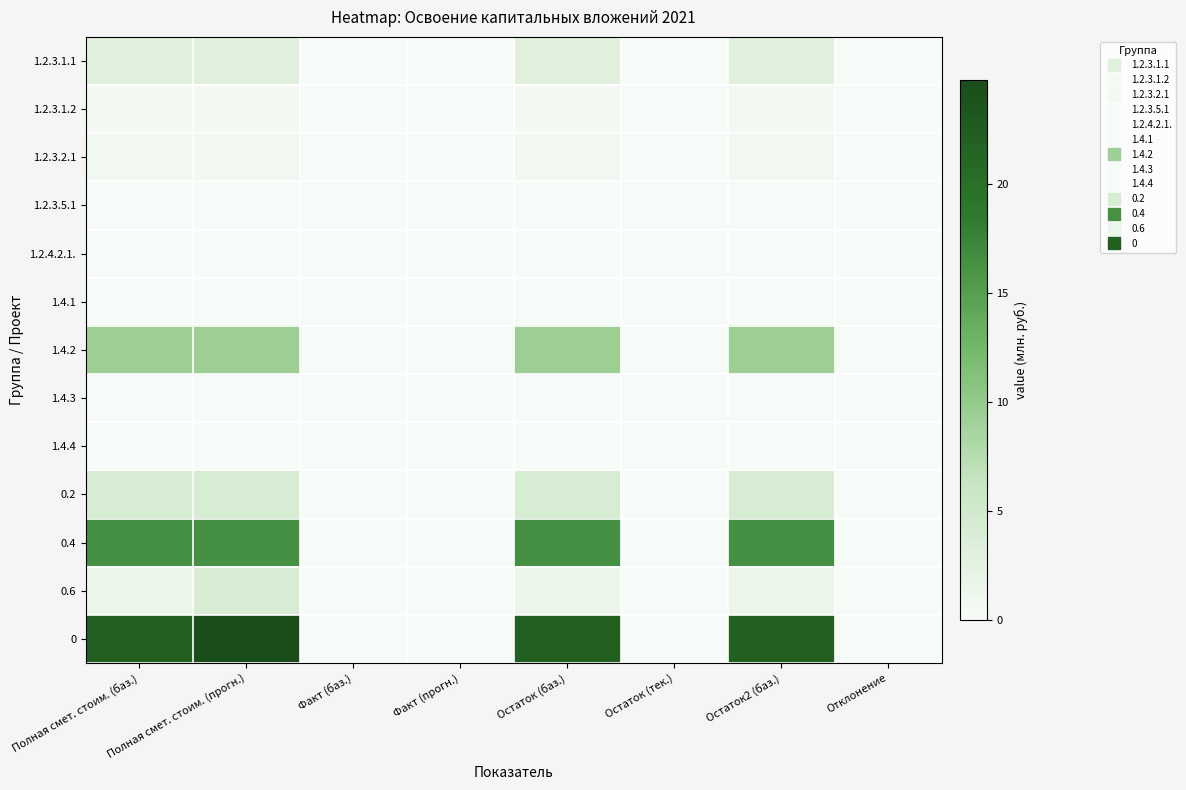

Reading left to right, extract all data points from this chart.

1.2.3.1.1: Полная смет. стоим. (баз.)=3.0	Полная смет. стоим. (прогн.)=3.0	Факт (баз.)=0.0	Факт (прогн.)=0.0	Остаток (баз.)=3.0	Остаток (тек.)=0.0	Остаток2 (баз.)=3.0	Отклонение=0.0
1.2.3.1.2: Полная смет. стоим. (баз.)=0.5	Полная смет. стоим. (прогн.)=0.5	Факт (баз.)=0.0	Факт (прогн.)=0.0	Остаток (баз.)=0.5	Остаток (тек.)=0.0	Остаток2 (баз.)=0.5	Отклонение=0.0
1.2.3.2.1: Полная смет. стоим. (баз.)=0.7	Полная смет. стоим. (прогн.)=0.7	Факт (баз.)=0.0	Факт (прогн.)=0.0	Остаток (баз.)=0.7	Остаток (тек.)=0.0	Остаток2 (баз.)=0.7	Отклонение=0.0
1.2.3.5.1: Полная смет. стоим. (баз.)=0.0	Полная смет. стоим. (прогн.)=0.0	Факт (баз.)=0.0	Факт (прогн.)=0.0	Остаток (баз.)=0.0	Остаток (тек.)=0.0	Остаток2 (баз.)=0.0	Отклонение=0.0
1.2.4.2.1.: Полная смет. стоим. (баз.)=0.0	Полная смет. стоим. (прогн.)=0.0	Факт (баз.)=0.0	Факт (прогн.)=0.0	Остаток (баз.)=0.0	Остаток (тек.)=0.0	Остаток2 (баз.)=0.0	Отклонение=0.0
1.4.1: Полная смет. стоим. (баз.)=0.0	Полная смет. стоим. (прогн.)=0.0	Факт (баз.)=0.0	Факт (прогн.)=0.0	Остаток (баз.)=0.0	Остаток (тек.)=0.0	Остаток2 (баз.)=0.0	Отклонение=0.0
1.4.2: Полная смет. стоим. (баз.)=9.3	Полная смет. стоим. (прогн.)=9.3	Факт (баз.)=0.0	Факт (прогн.)=0.0	Остаток (баз.)=9.3	Остаток (тек.)=0.0	Остаток2 (баз.)=9.3	Отклонение=0.0
1.4.3: Полная смет. стоим. (баз.)=0.0	Полная смет. стоим. (прогн.)=0.0	Факт (баз.)=0.0	Факт (прогн.)=0.0	Остаток (баз.)=0.0	Остаток (тек.)=0.0	Остаток2 (баз.)=0.0	Отклонение=0.0
1.4.4: Полная смет. стоим. (баз.)=0.0	Полная смет. стоим. (прогн.)=0.0	Факт (баз.)=0.0	Факт (прогн.)=0.0	Остаток (баз.)=0.0	Остаток (тек.)=0.0	Остаток2 (баз.)=0.0	Отклонение=0.0
0.2: Полная смет. стоим. (баз.)=4.3	Полная смет. стоим. (прогн.)=4.3	Факт (баз.)=0.0	Факт (прогн.)=0.0	Остаток (баз.)=4.3	Остаток (тек.)=0.0	Остаток2 (баз.)=4.3	Отклонение=0.0
0.4: Полная смет. стоим. (баз.)=16.3	Полная смет. стоим. (прогн.)=16.3	Факт (баз.)=0.0	Факт (прогн.)=0.0	Остаток (баз.)=16.3	Остаток (тек.)=0.0	Остаток2 (баз.)=16.3	Отклонение=0.0
0.6: Полная смет. стоим. (баз.)=1.6	Полная смет. стоим. (прогн.)=4.2	Факт (баз.)=0.0	Факт (прогн.)=0.0	Остаток (баз.)=1.6	Остаток (тек.)=0.0	Остаток2 (баз.)=1.6	Отклонение=0.0
0: Полная смет. стоим. (баз.)=22.1	Полная смет. стоим. (прогн.)=24.8	Факт (баз.)=0.0	Факт (прогн.)=0.0	Остаток (баз.)=22.1	Остаток (тек.)=0.0	Остаток2 (баз.)=22.1	Отклонение=0.0